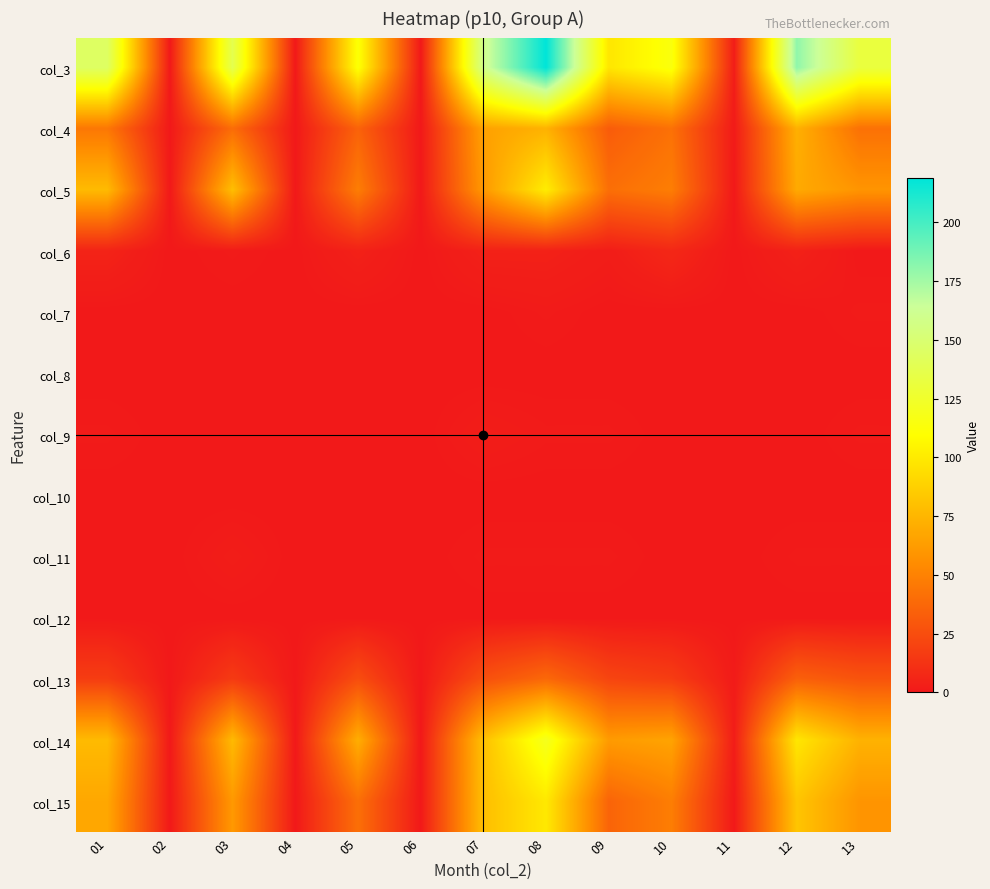

Reading left to right, what are all the values shown in this chart?

col_3: 01=145	02=0	03=138	04=0	05=112	06=0	07=159	08=219	09=98	10=114	11=2	12=180	13=132
col_4: 01=45	02=0	03=40	04=0	05=35	06=0	07=65	08=73	09=32	10=42	11=1	12=72	13=42
col_5: 01=77	02=0	03=79	04=0	05=48	06=0	07=61	08=101	09=41	10=48	11=0	12=69	13=59
col_6: 01=5	02=0	03=1	04=0	05=4	06=0	07=4	08=4	09=2	10=7	11=0	12=4	13=0
col_7: 01=0	02=0	03=0	04=0	05=0	06=0	07=0	08=1	09=0	10=0	11=0	12=0	13=1
col_8: 01=0	02=0	03=0	04=0	05=0	06=0	07=0	08=0	09=0	10=0	11=0	12=0	13=0
col_9: 01=1	02=0	03=0	04=0	05=0	06=0	07=2	08=1	09=1	10=0	11=0	12=0	13=1
col_10: 01=0	02=0	03=0	04=0	05=0	06=0	07=0	08=0	09=0	10=0	11=0	12=0	13=0
col_11: 01=0	02=0	03=2	04=0	05=0	06=0	07=1	08=1	09=1	10=0	11=0	12=1	13=1
col_12: 01=0	02=0	03=0	04=0	05=0	06=0	07=0	08=0	09=0	10=0	11=0	12=0	13=0
col_13: 01=17	02=0	03=16	04=0	05=25	06=0	07=26	08=38	09=21	10=17	11=1	12=34	13=28
col_14: 01=77	02=0	03=77	04=0	05=71	06=0	07=80	08=120	09=62	10=66	11=2	12=98	13=73
col_15: 01=68	02=0	03=61	04=0	05=41	06=0	07=79	08=99	09=36	10=48	11=0	12=82	13=59